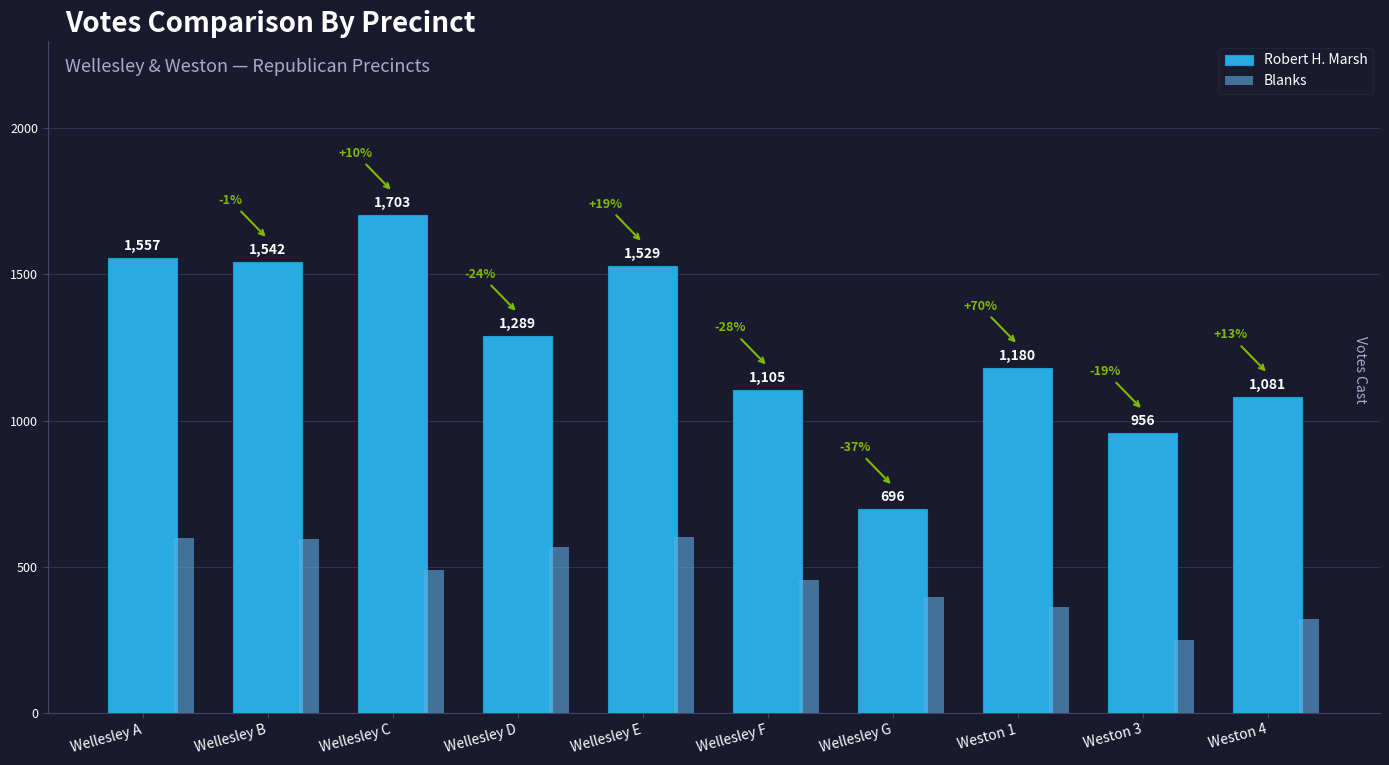

How many bars are there in total?

20